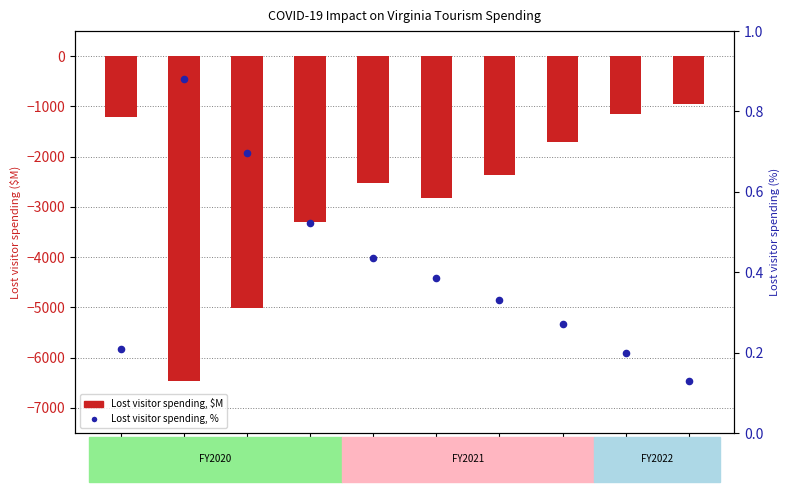

At how many categories does at least one series exceed -3056?

10